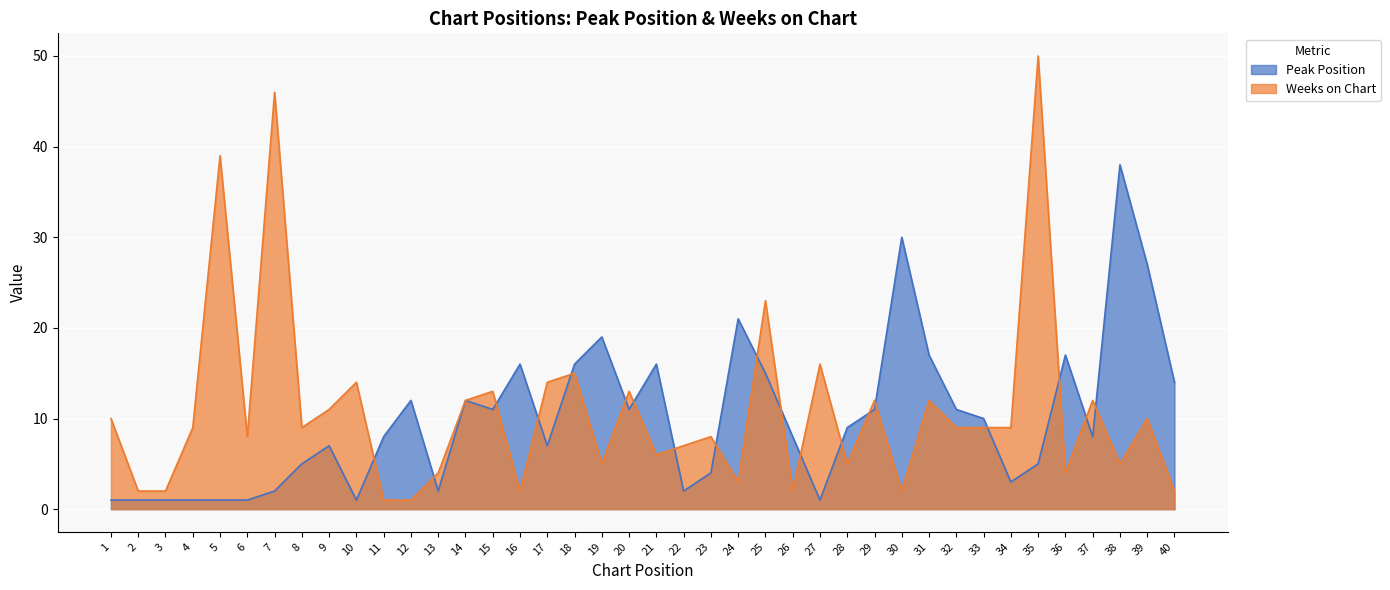

Rank the series by their average value, from lowest to highest.

Peak Position, Weeks on Chart